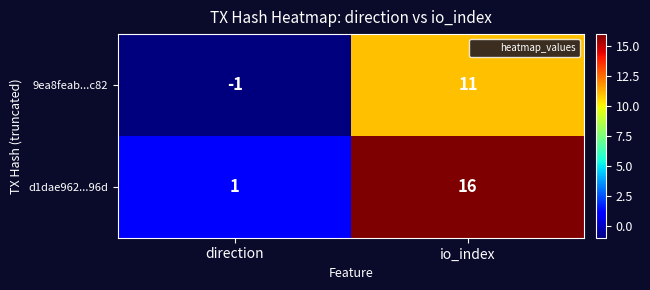

Reading left to right, extract all data points from this chart.

9ea8feab...c82: direction=-1	io_index=11
d1dae962...96d: direction=1	io_index=16